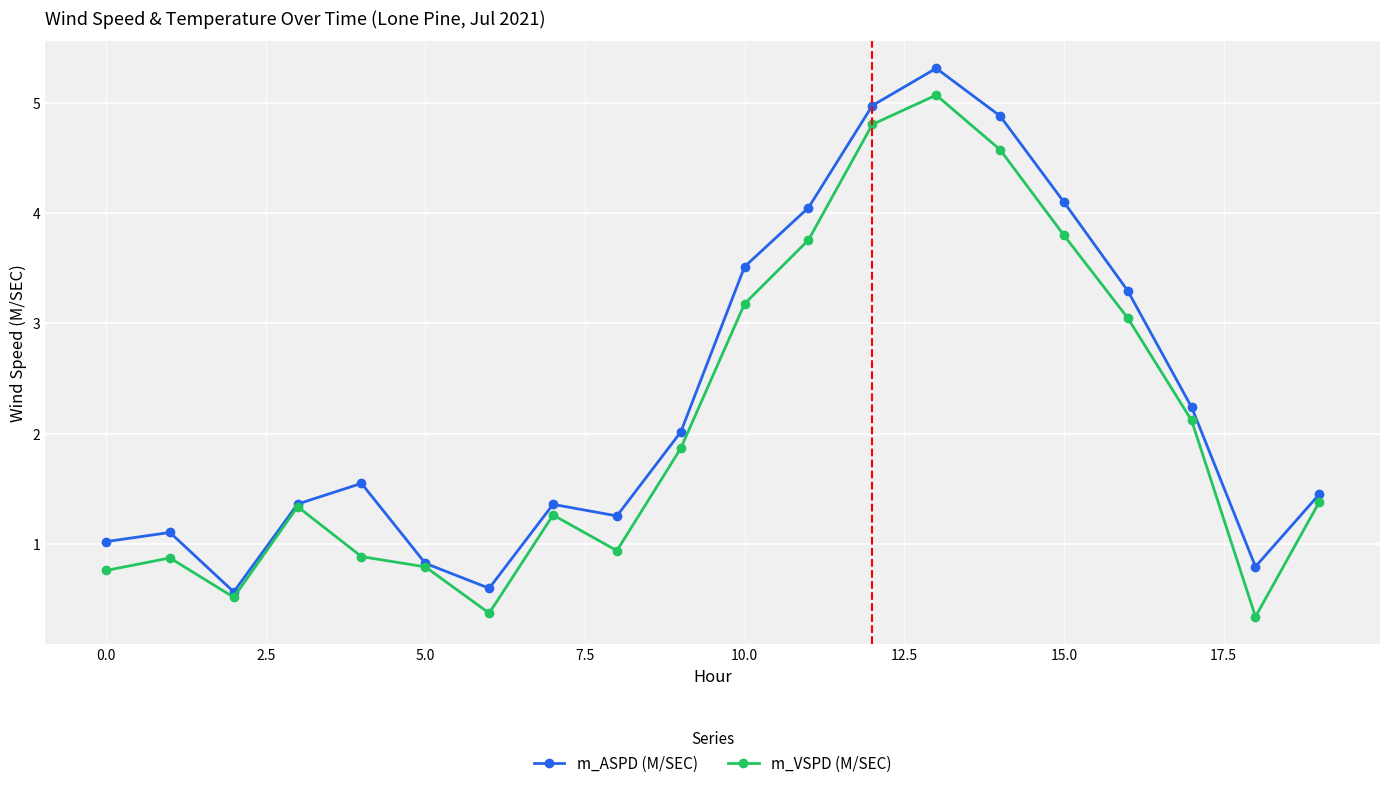

What is the lowest value of the m_ASPD (M/SEC) series?

0.6